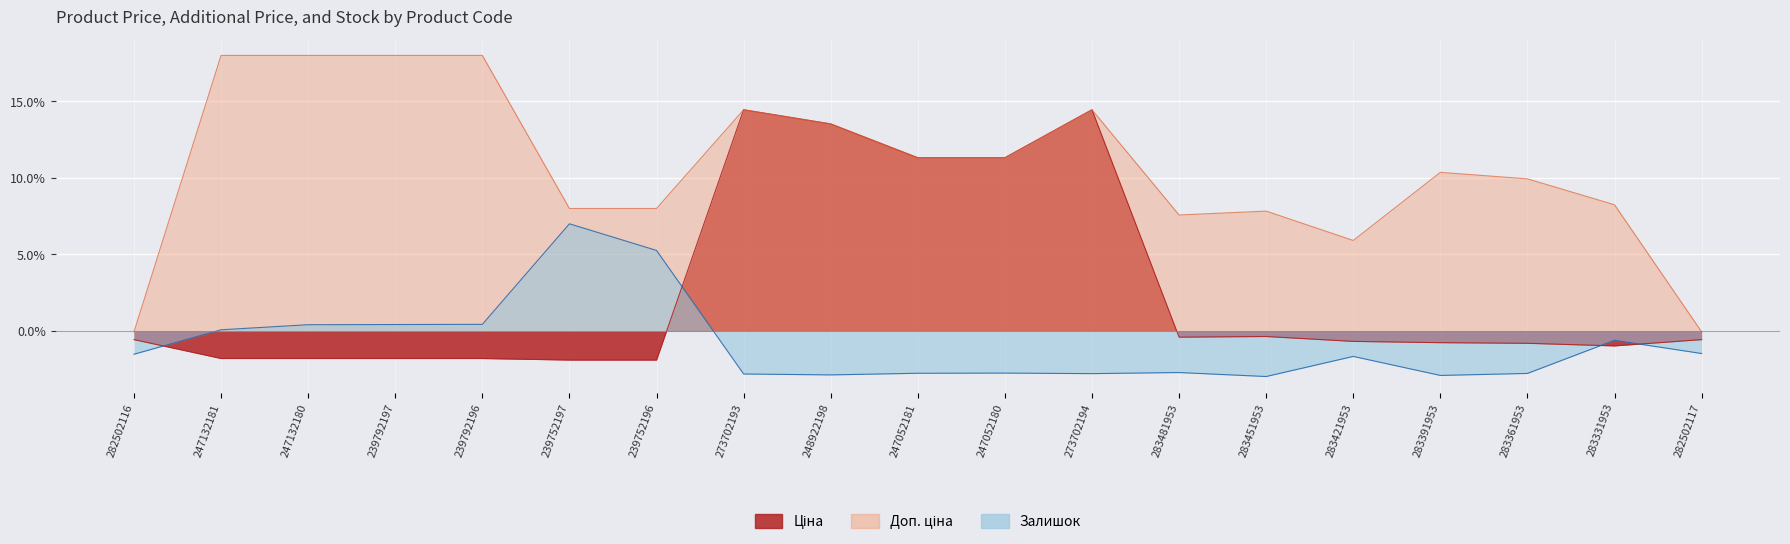

True or false: Ціна and Доп. ціна cross at least once.

False